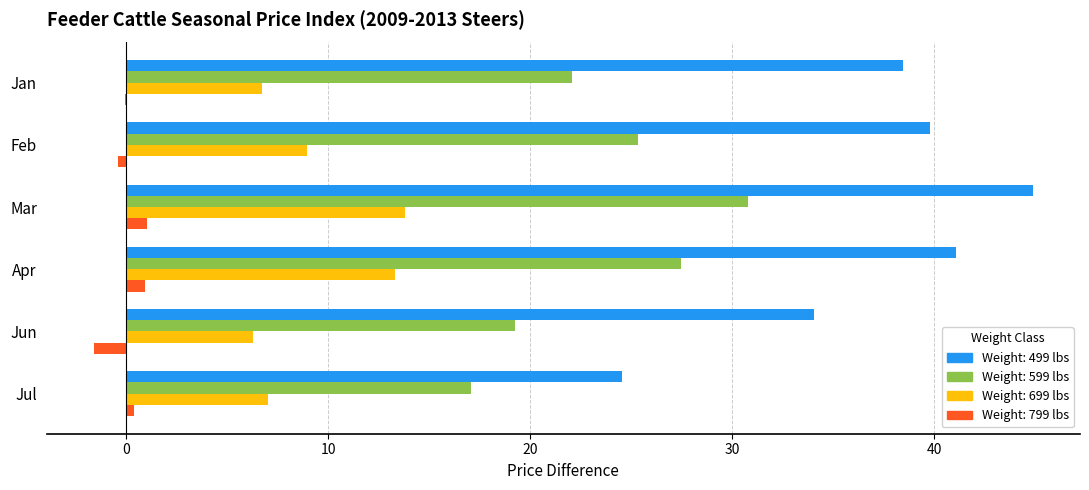

At which category does the chart reach its peak across all series?

Mar